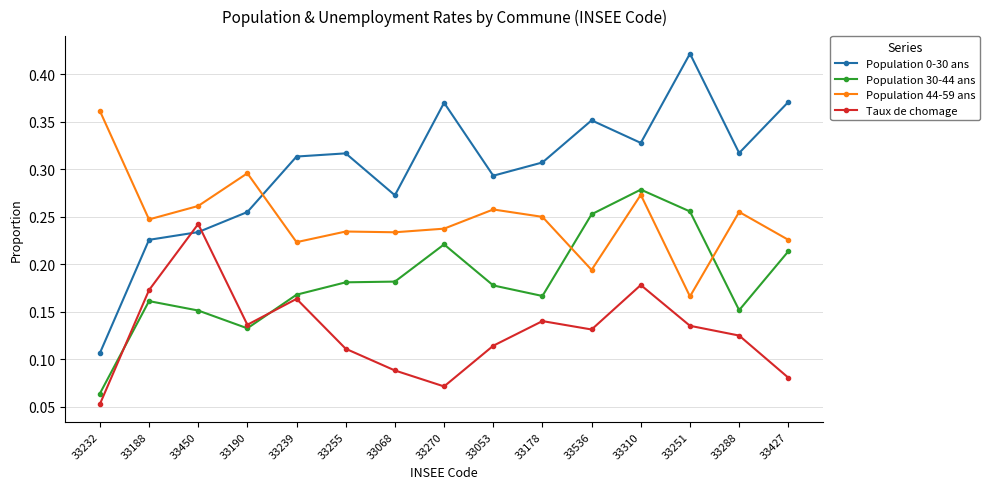

Rank the series by their maximum value, from highest to lowest.

Population 0-30 ans, Population 44-59 ans, Population 30-44 ans, Taux de chomage